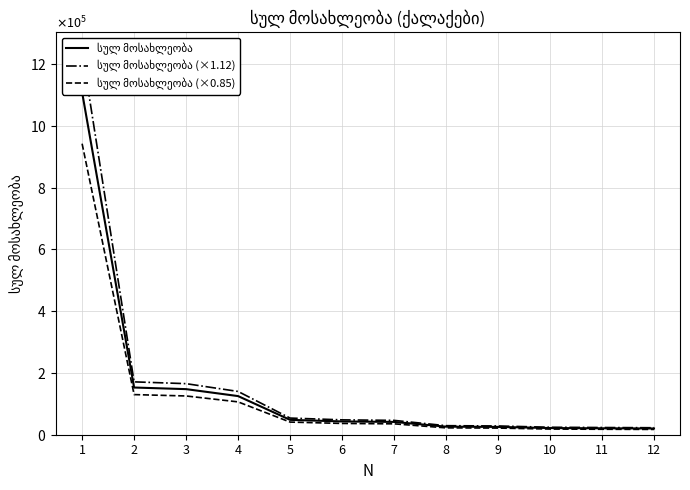

At which category is the sum across all series the highest?

1